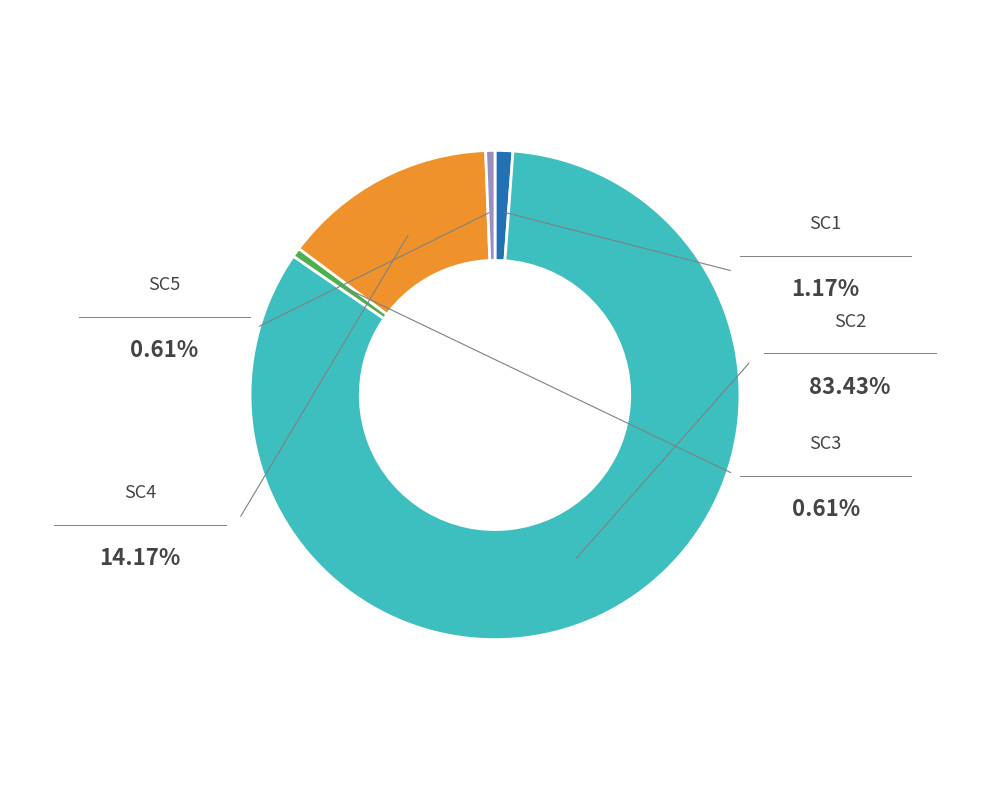

Is there any slice that represents more than half of the pie?

Yes